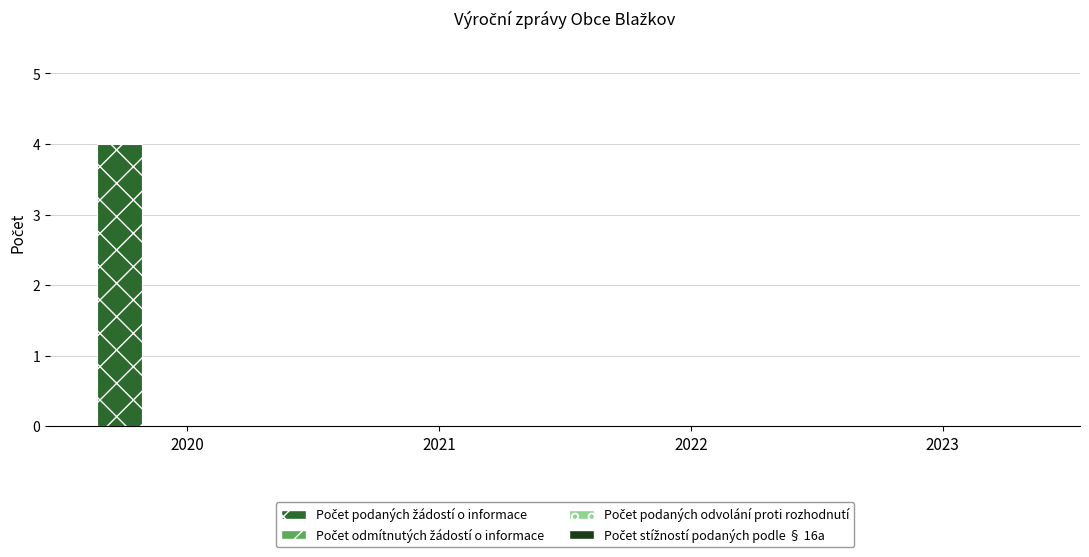

What is the greatest value displayed?

4